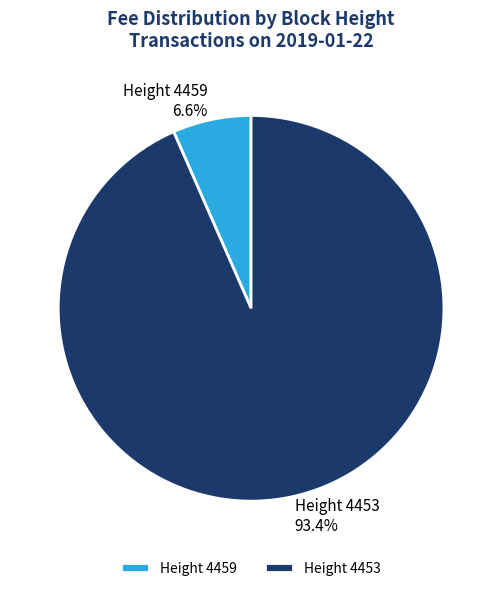

How many slices are in this pie chart?

2